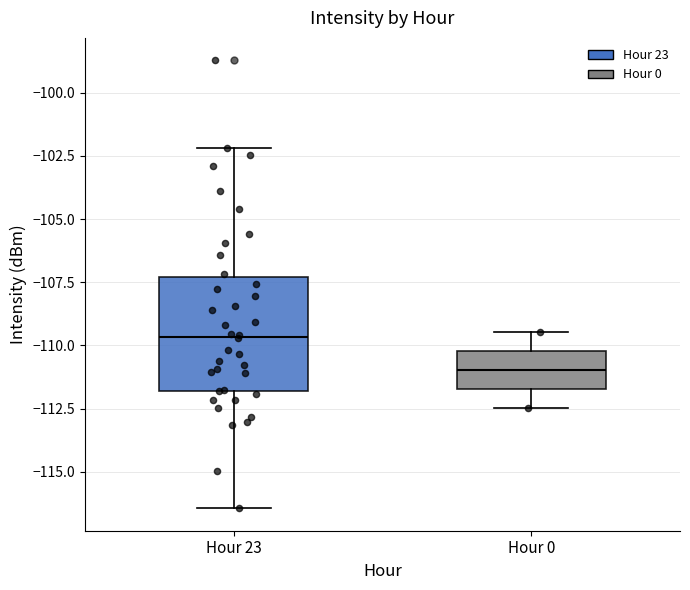

Which box's median line is the highest?

Hour 23